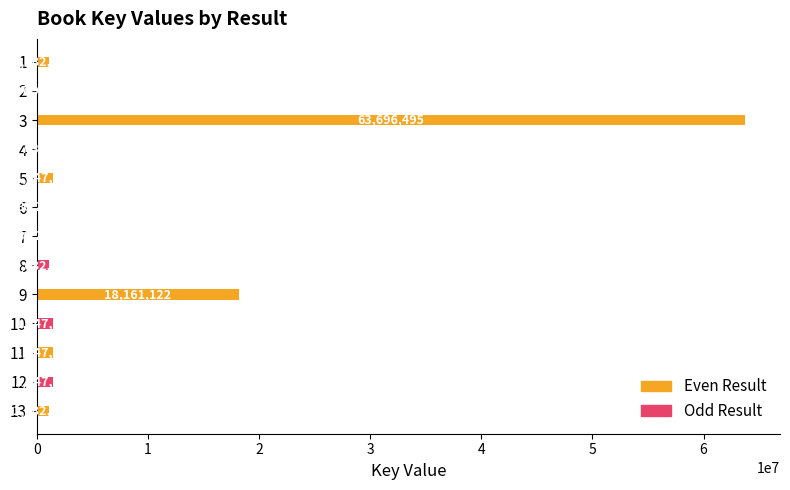

How many categories are shown in the chart?

13